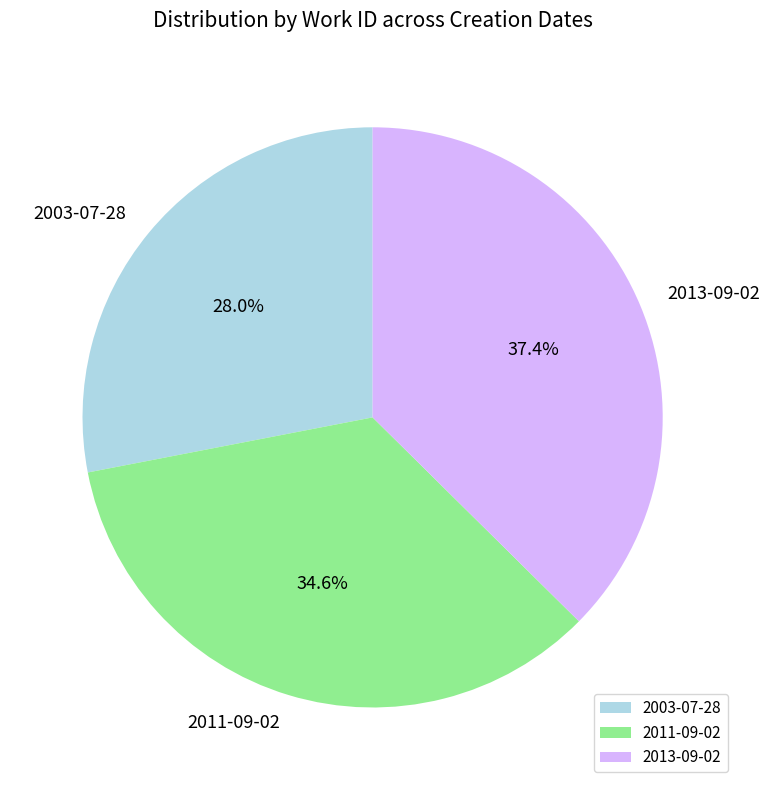

Combined, do 2003-07-28 and 2011-09-02 account for over 50%?

Yes